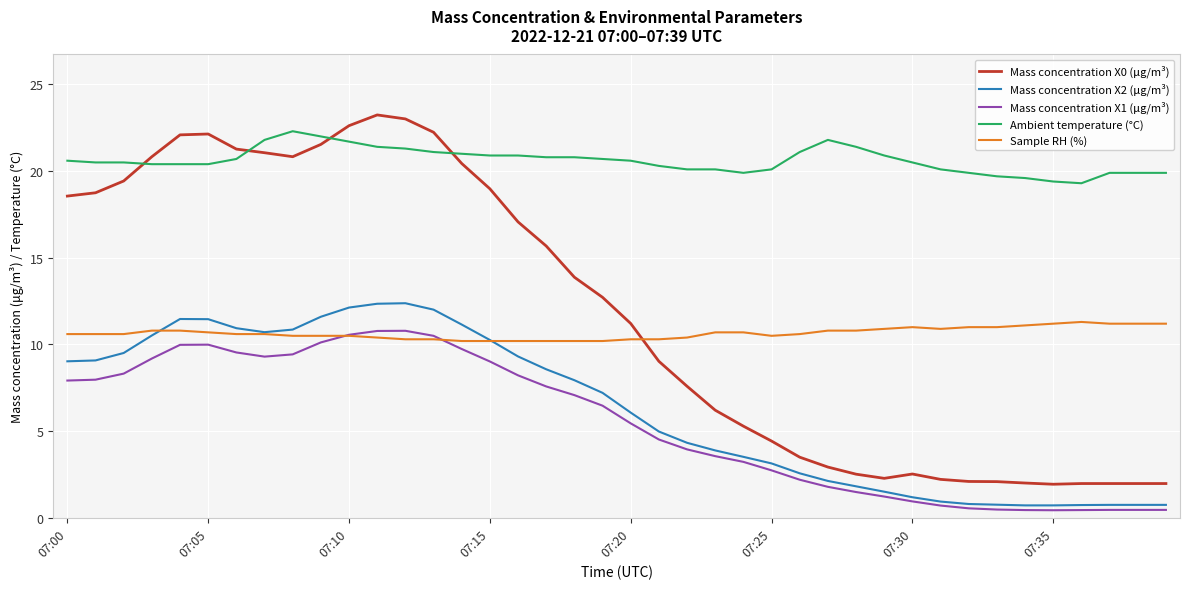

Which series has the largest total across all categories?

Ambient temperature (°C)